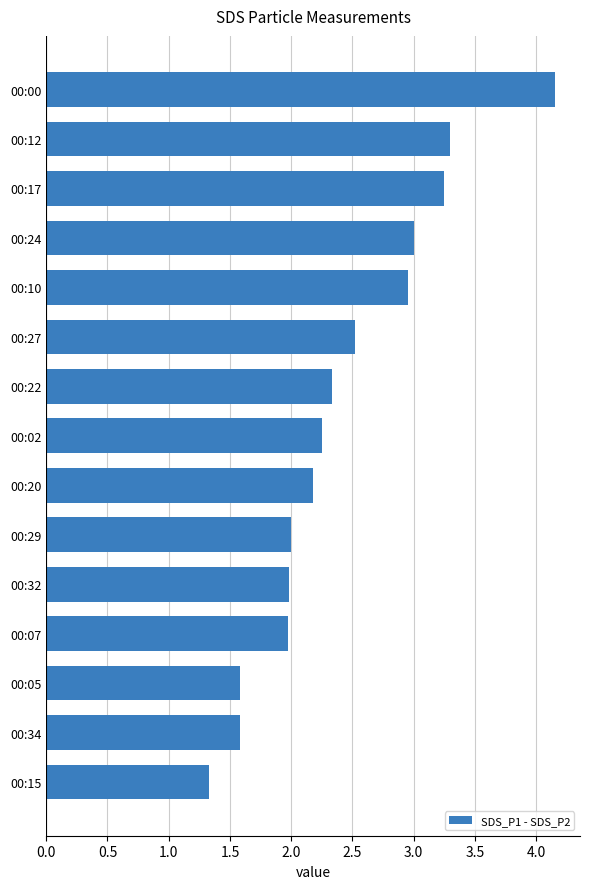

What is the value of the 15th bar from the top?

1.3